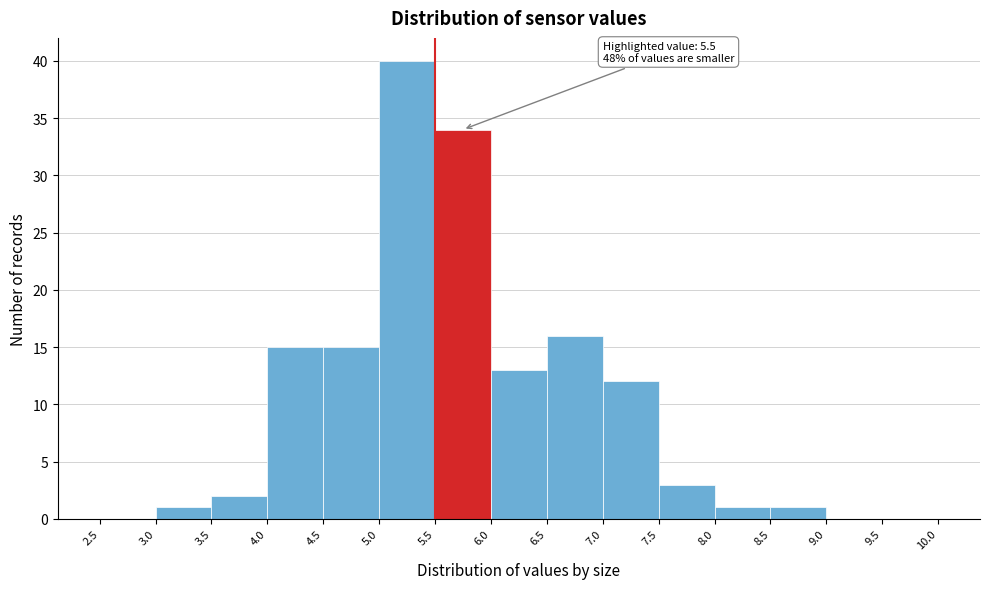

Over which range of the x-axis is the bar tallest?

5.0 to 5.5